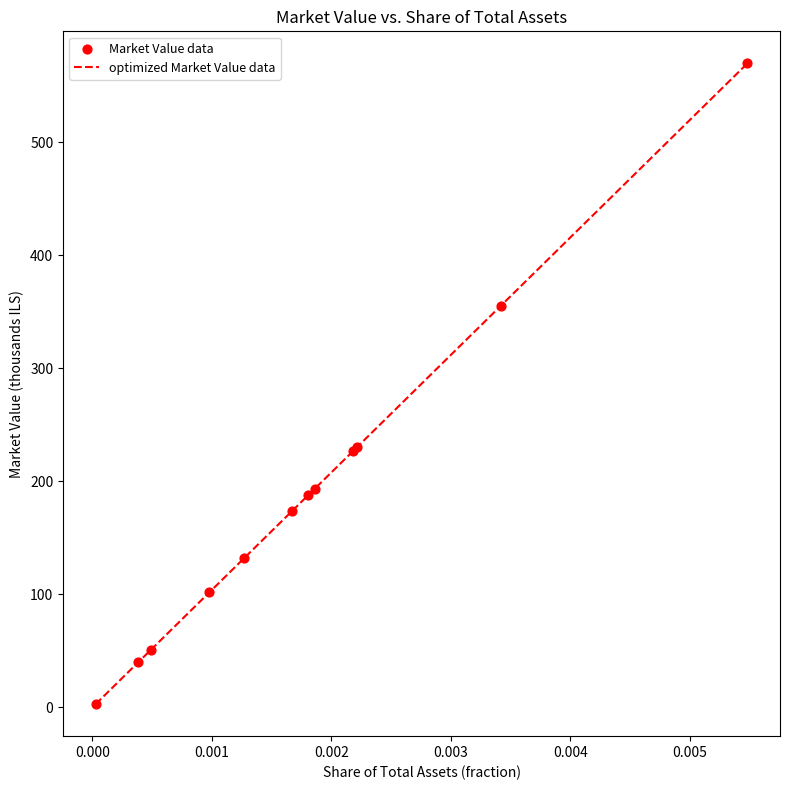

What is the difference between the maximum and minimum values?

566.8